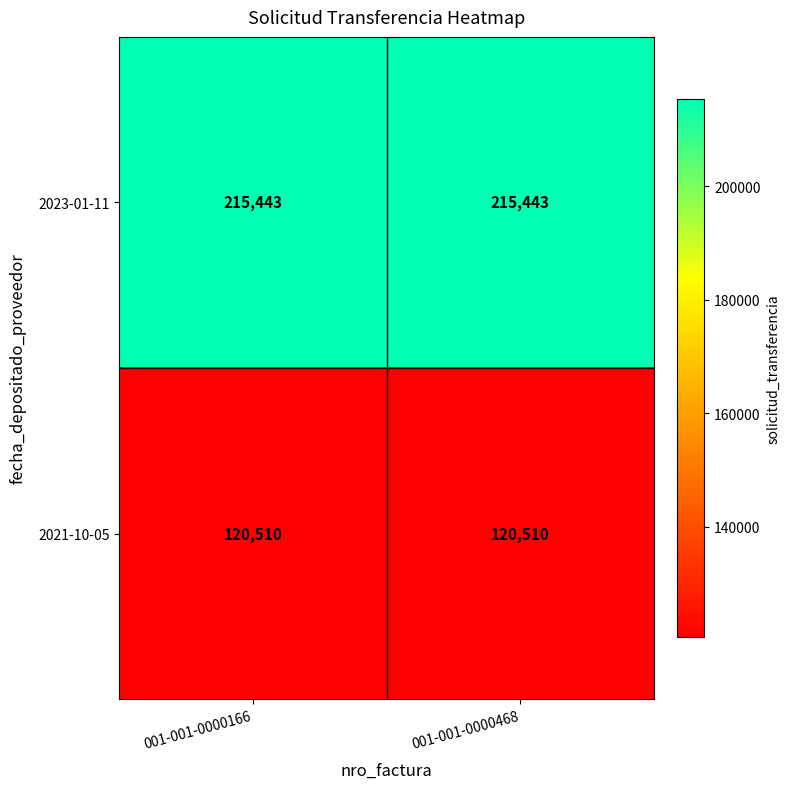

At how many categories does at least one series exceed 130999?

2